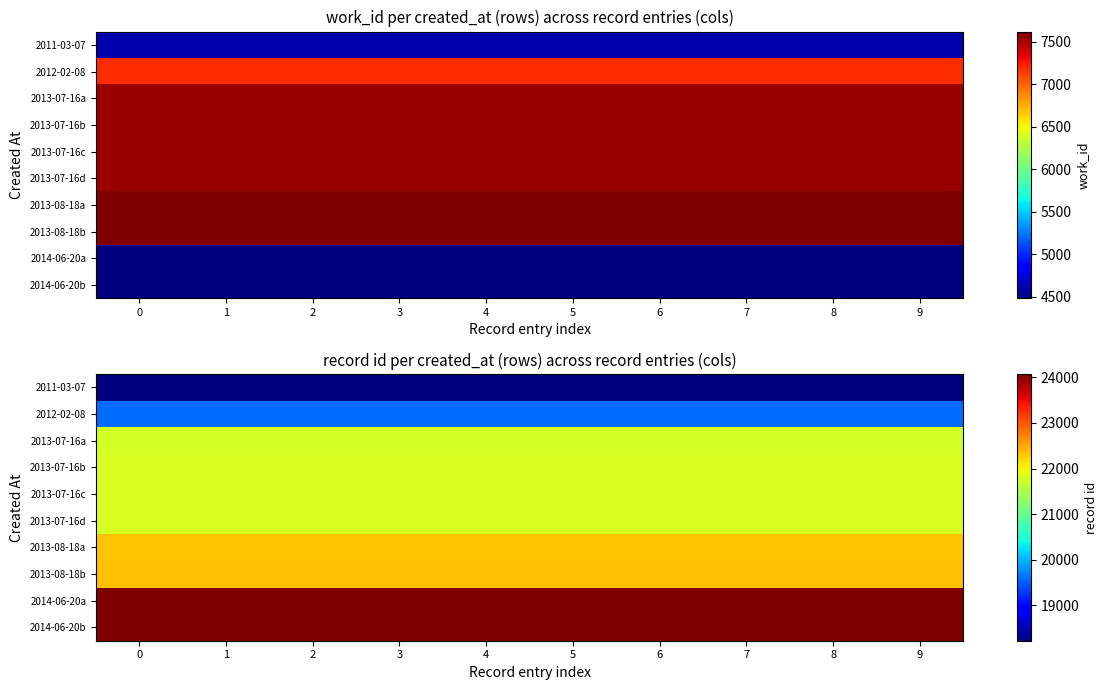

Between 0 and 1, which series saw the biggest shift?

2011-03-07